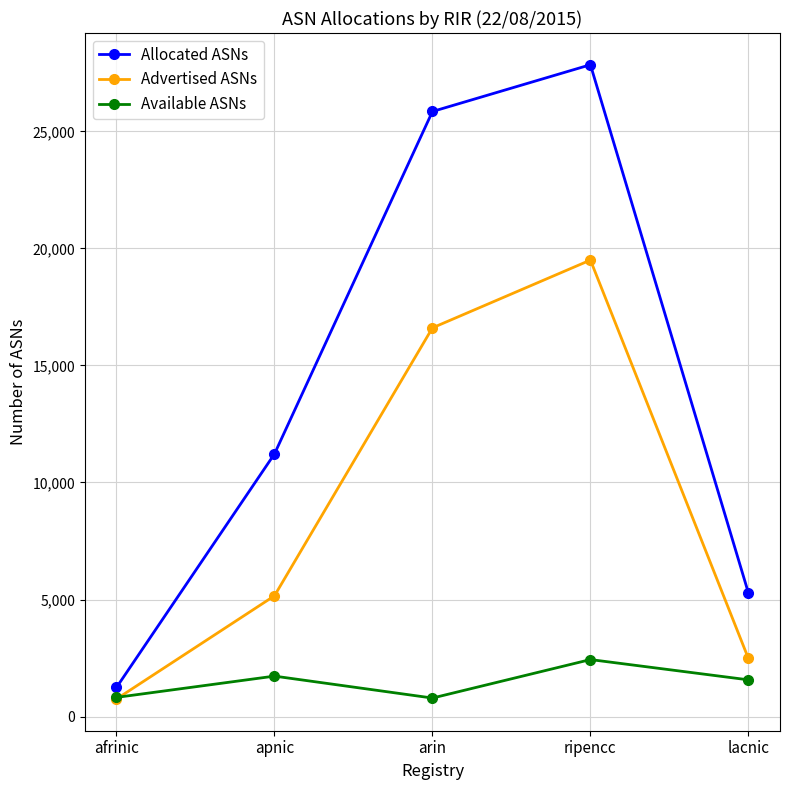

Where does the Available ASNs series first go above 1568?

apnic